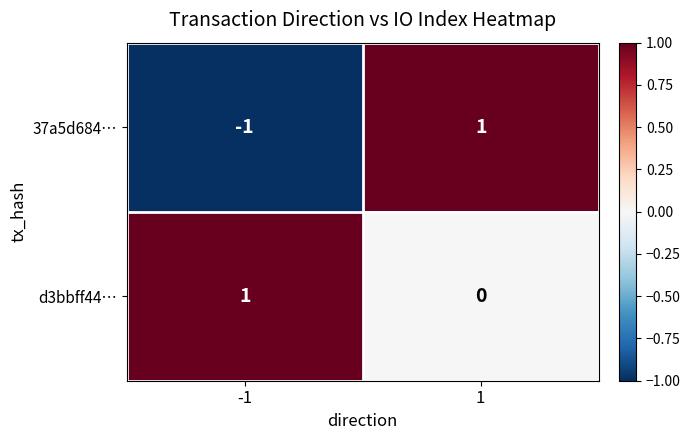

True or false: d3bbff44… has a value of -1 at 1.

False